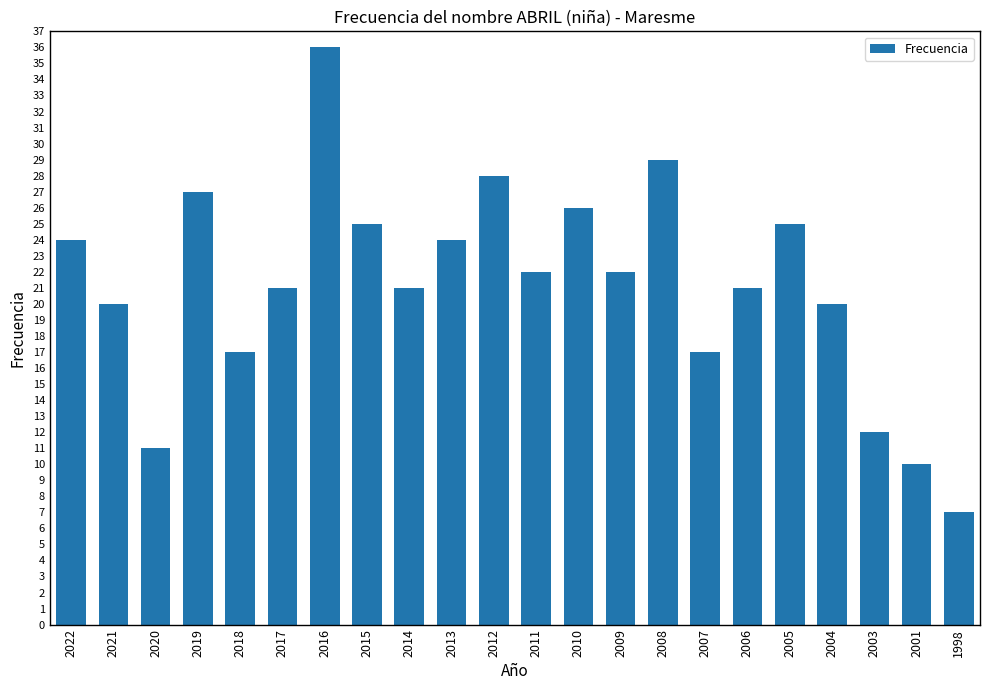

What is the sum of all values?

465